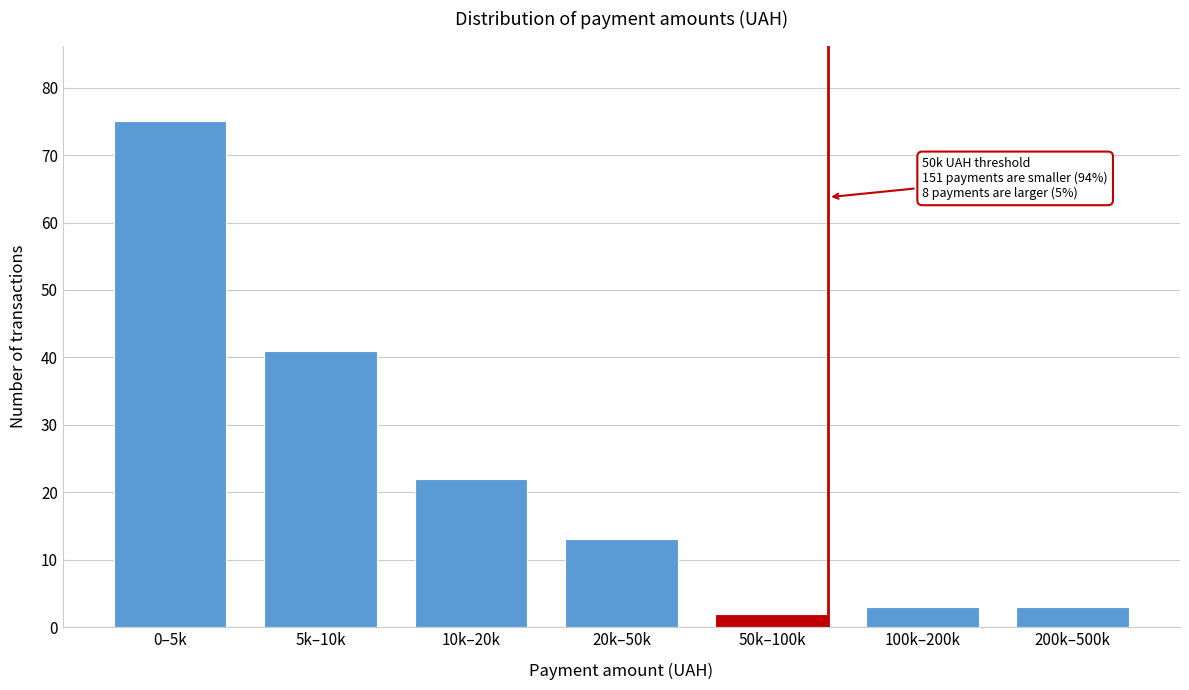

Reading left to right, what are all the values shown in this chart?

75	41	22	13	2	3	3